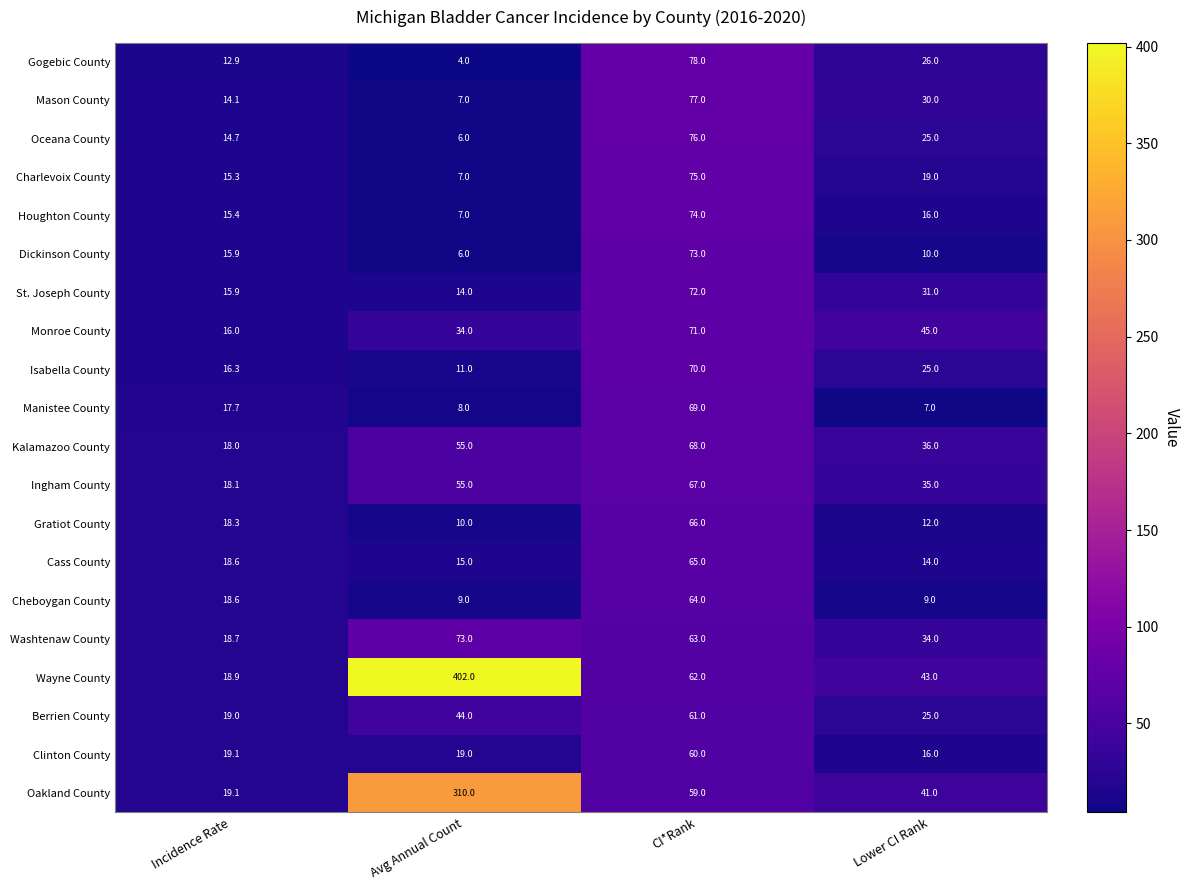

What is the total value across all series at Avg Annual Count?

1096.0